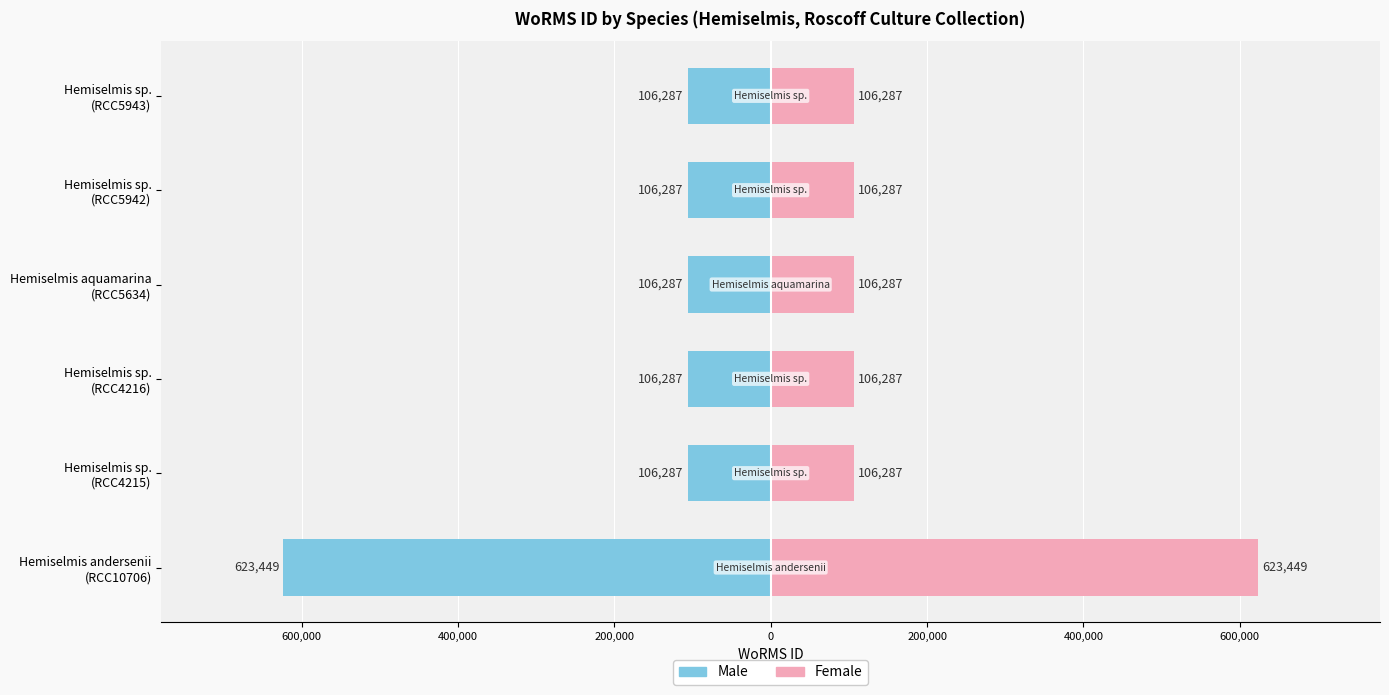

At how many categories does at least one series exceed 523184?

1